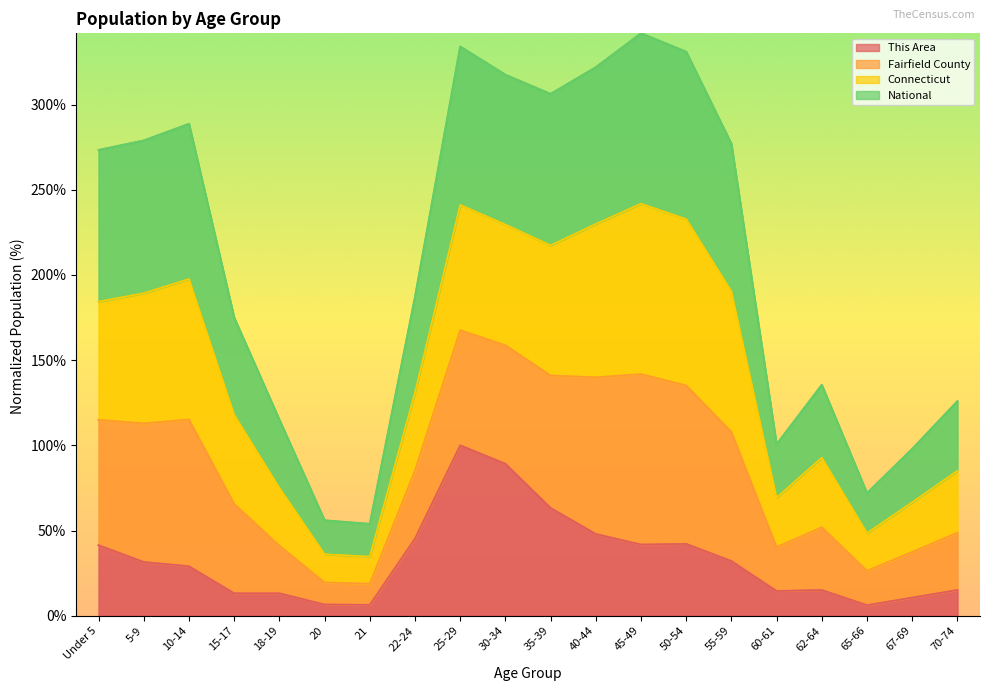

Where is This Area nearest to the value 53?

40-44